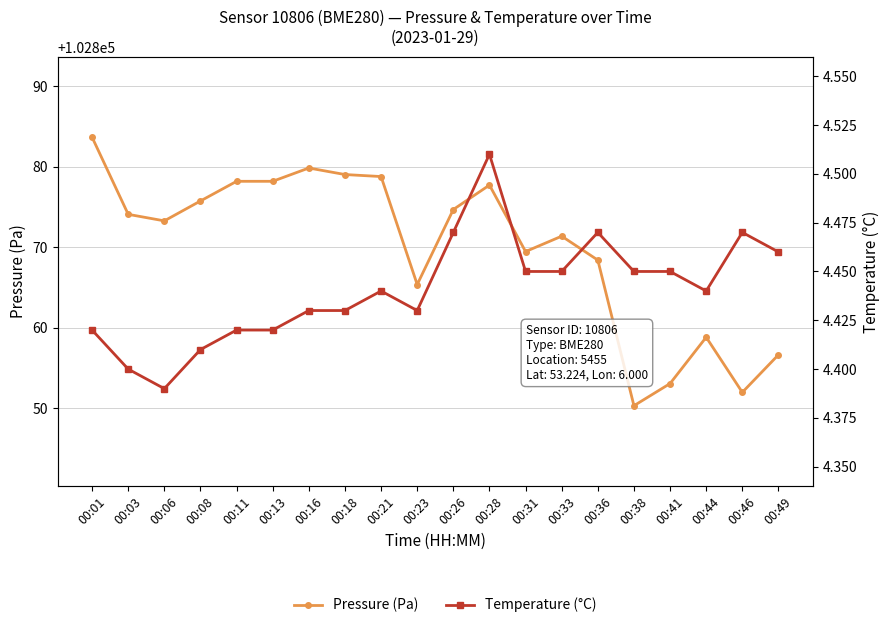

Is this an area chart (filled region under the line)?

No